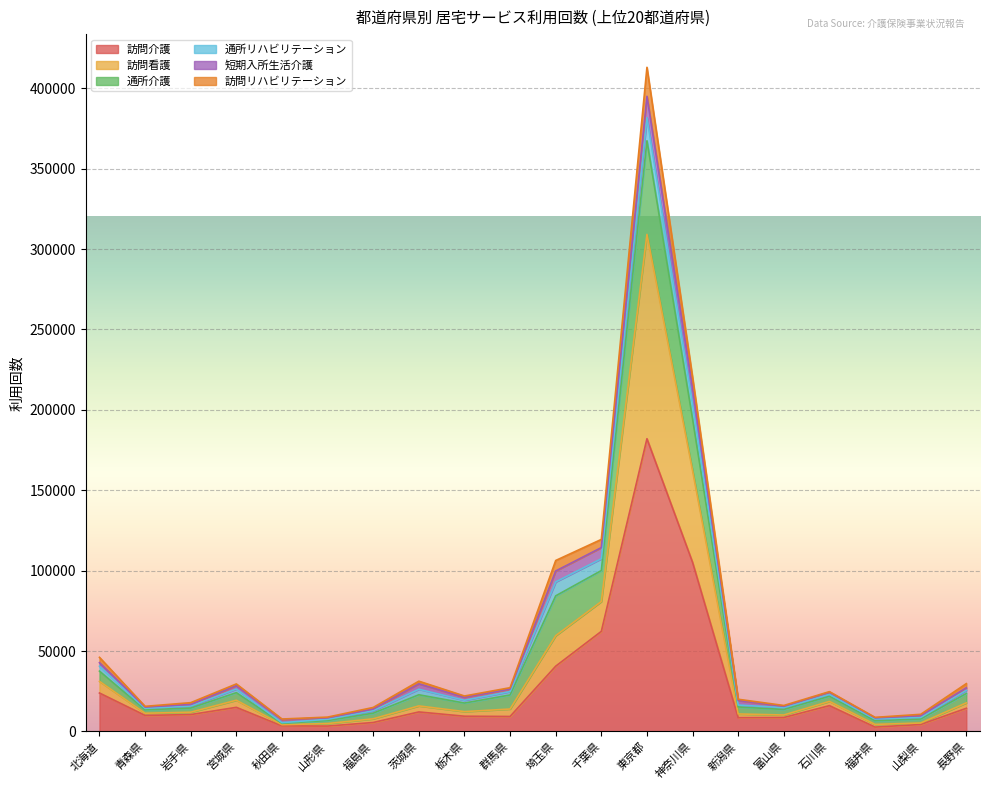

Which category has the highest value in the 訪問介護 series?

東京都